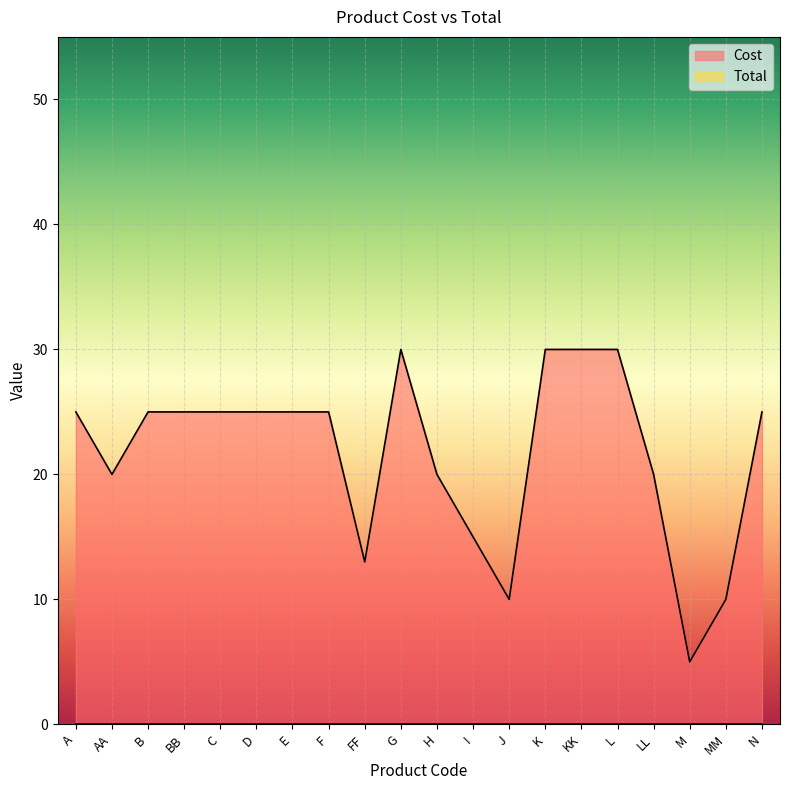

What is the value of the 14th point from the left?

30.0